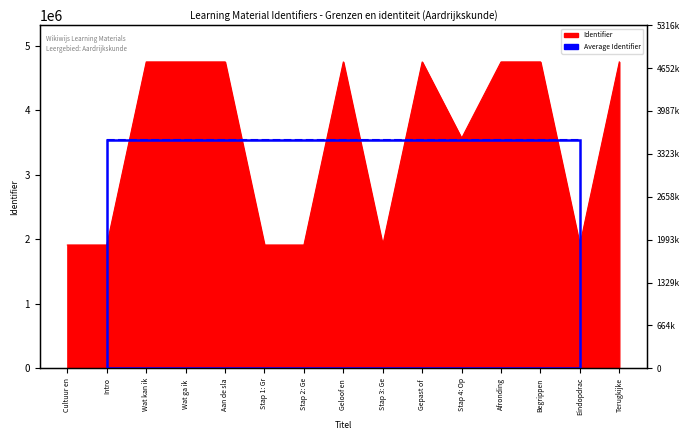

The value at Stap 2: Ge is 710132. True or false?

False